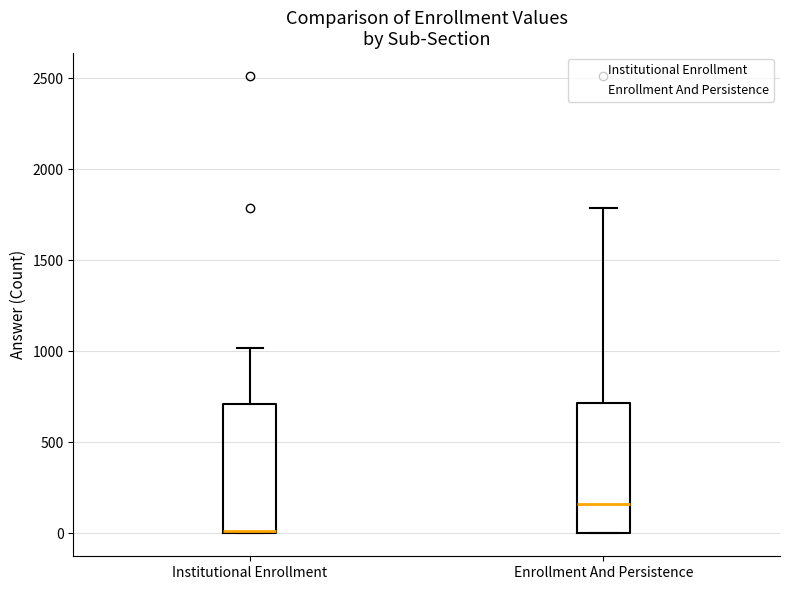

Which box's median line is the lowest?

Institutional Enrollment